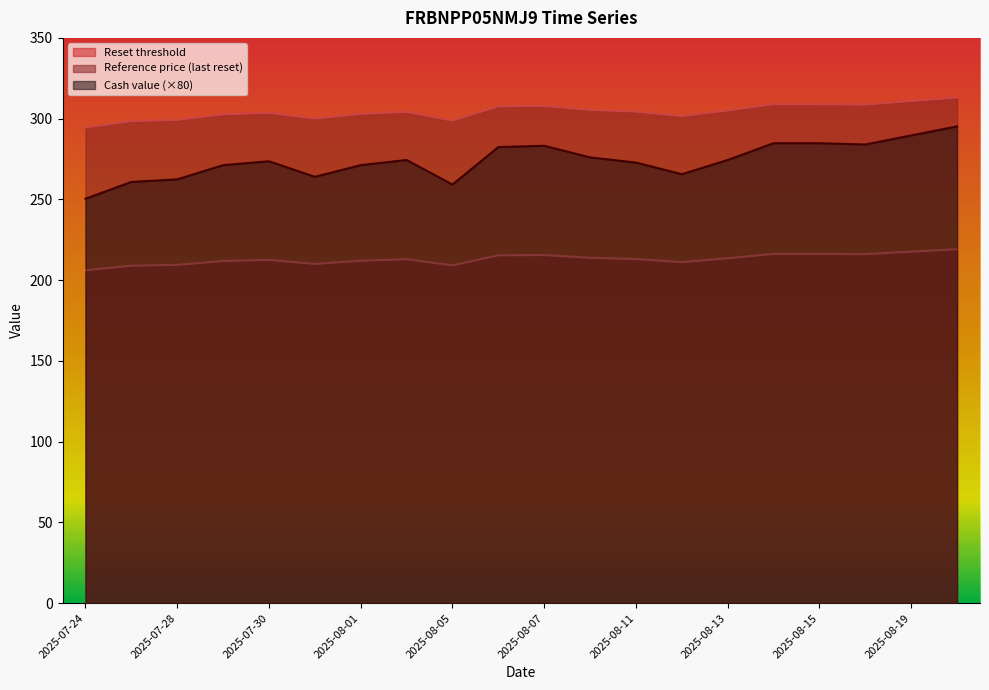

What is the total value across all series at 2025-08-05?

767.1